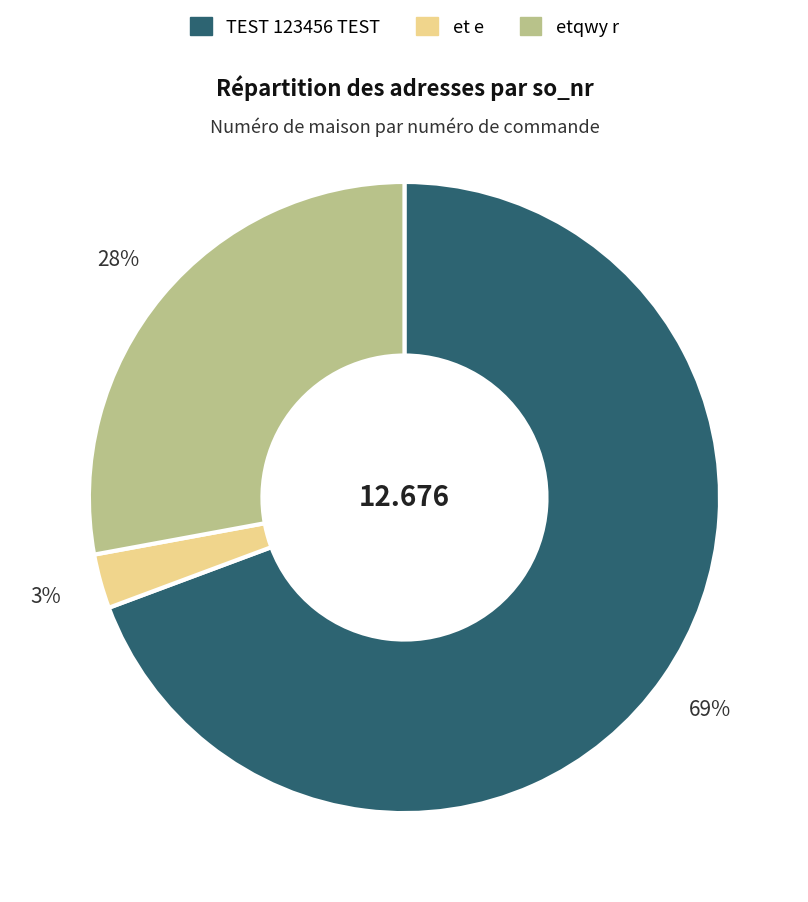

To the nearest percent, what percentage of the pie is TEST 123456 TEST?

69%